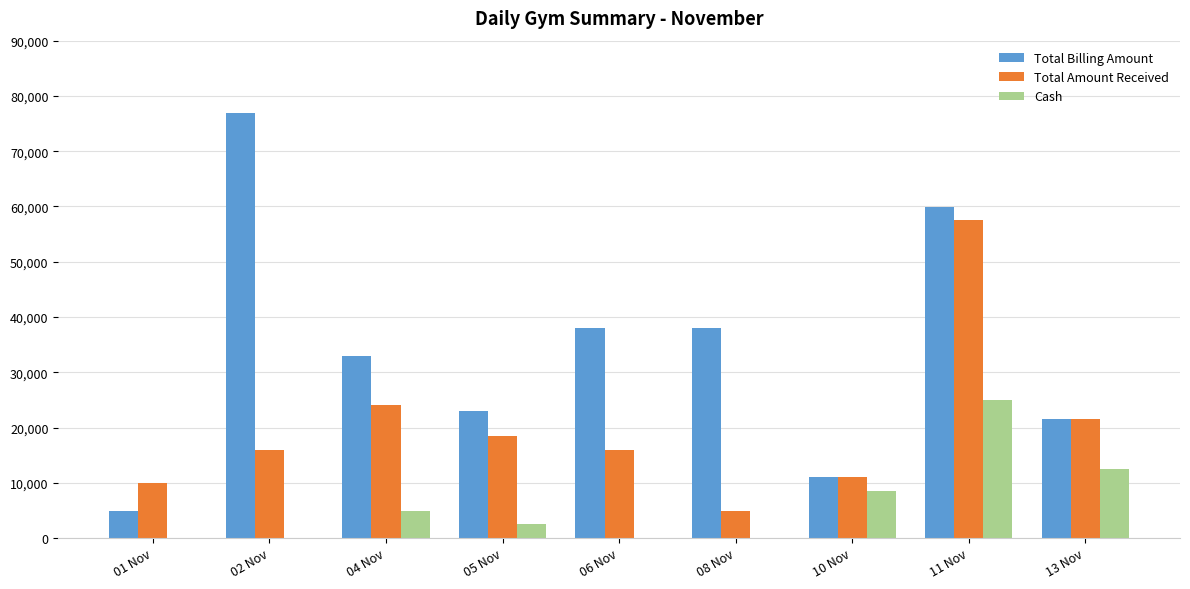

How many groups of bars are there?

9